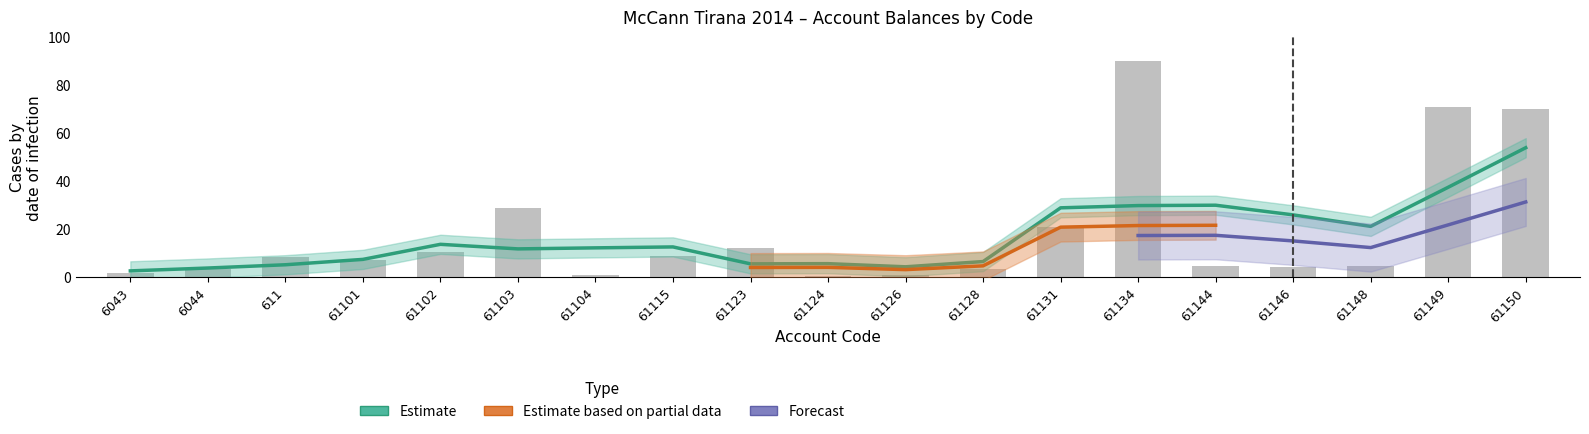

Approximately how many times larger is the value at 61131 compared to 61123?

1.7